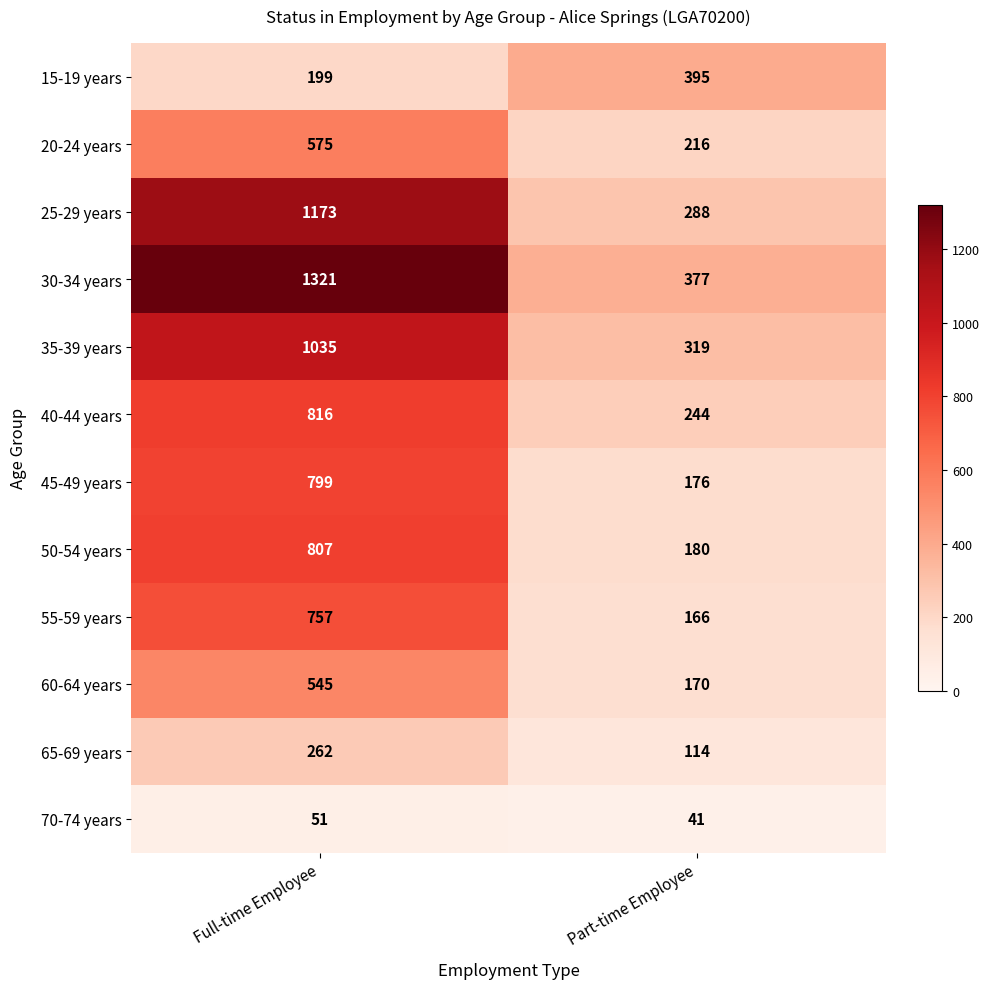

What is the average value of the 30-34 years series?

849